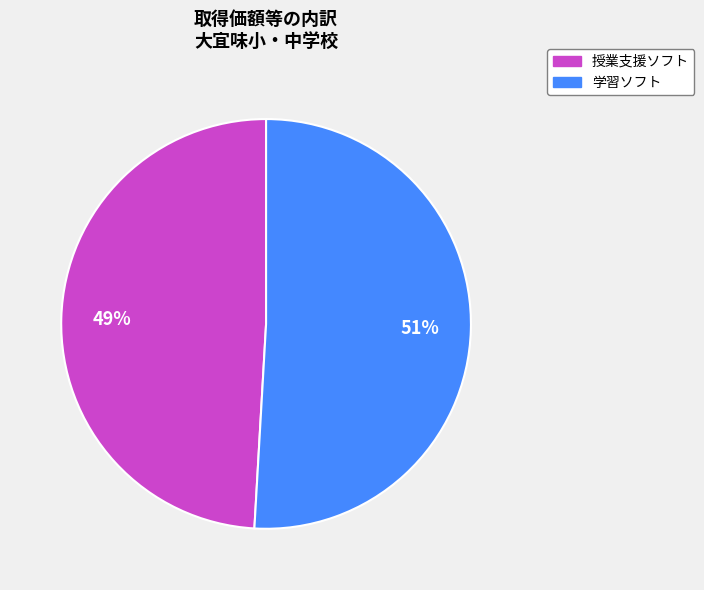

Which category has the biggest portion of the pie?

学習ソフト